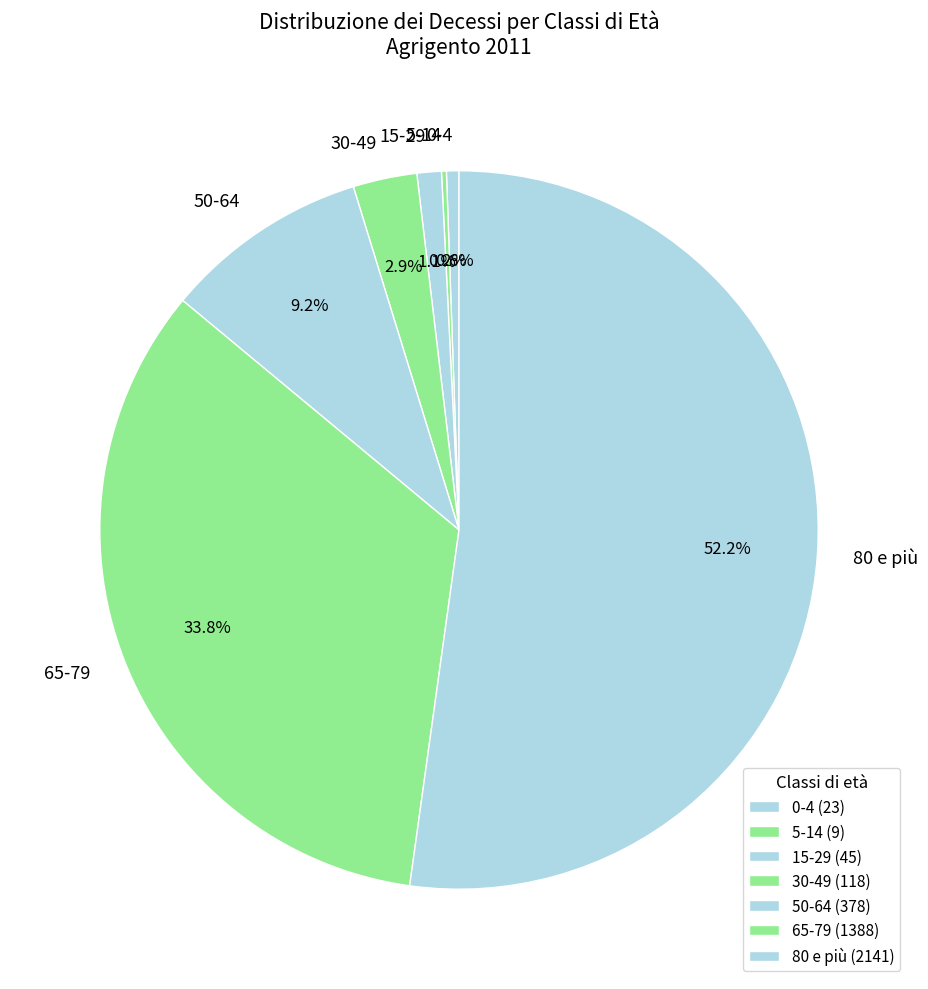

Does 80 e più represent more than half of the total?

Yes